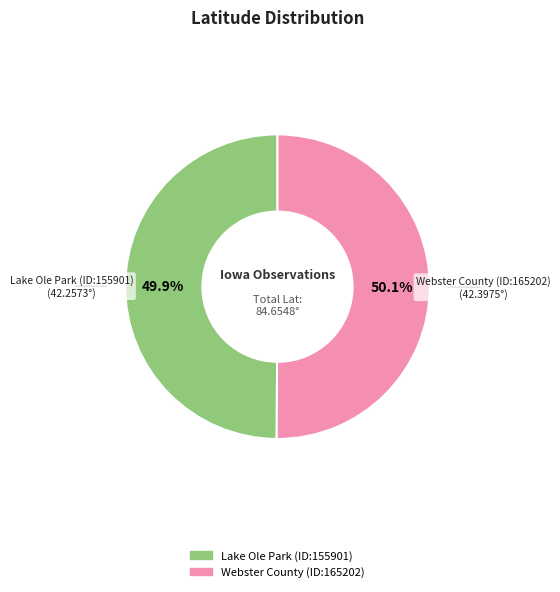

To the nearest percent, what percentage of the pie is Lake Ole Park (ID:155901)?

50%